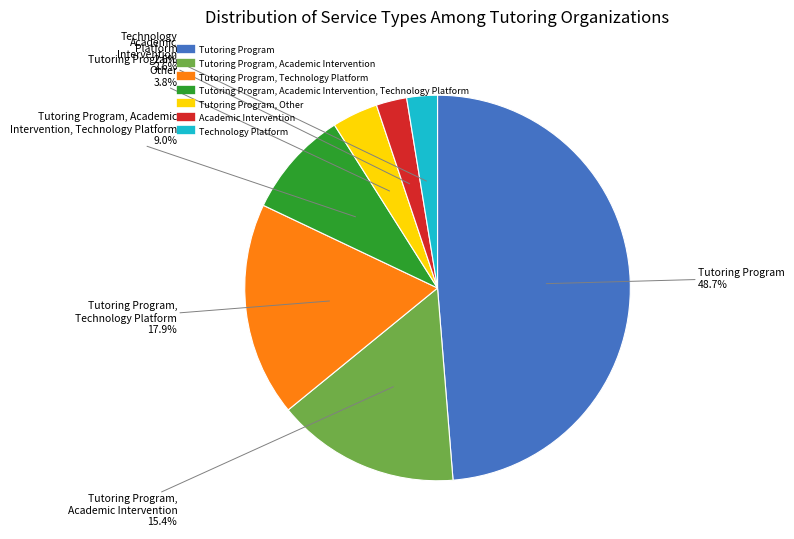

Is there any slice that represents more than half of the pie?

No